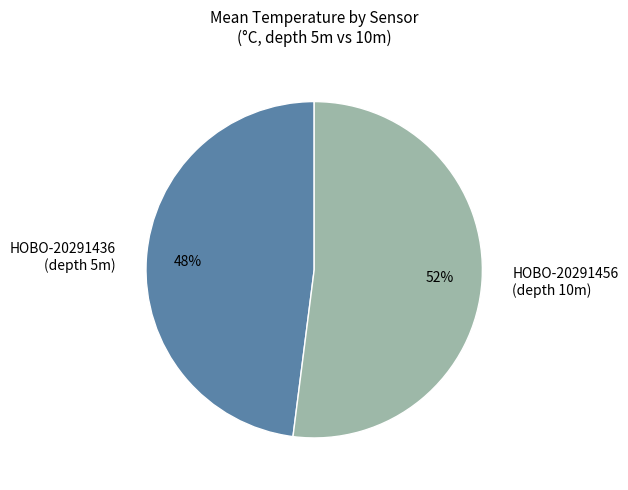

What is the ratio of the value at HOBO-20291456 to the value at HOBO-20291436?

1.1